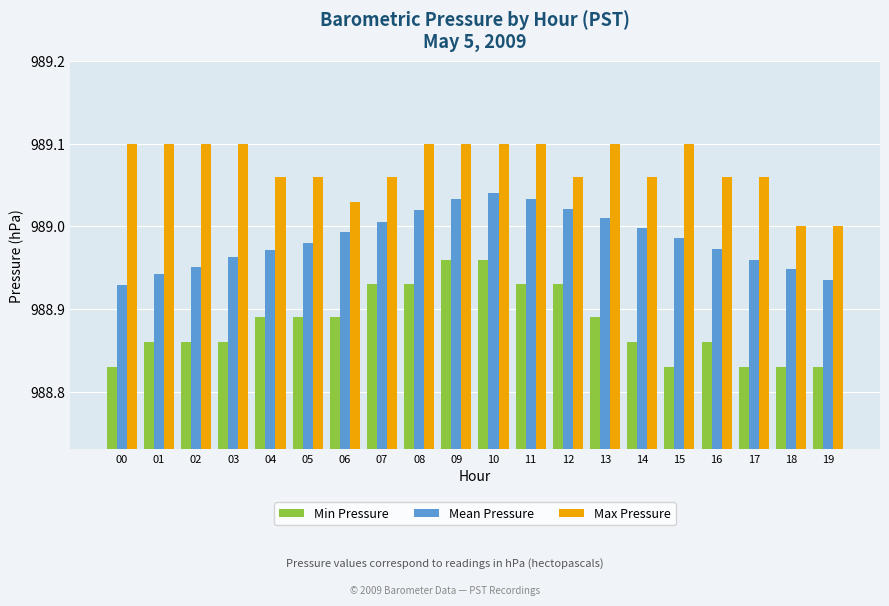

Is it true that Min Pressure equals 409.4 at 09?

False